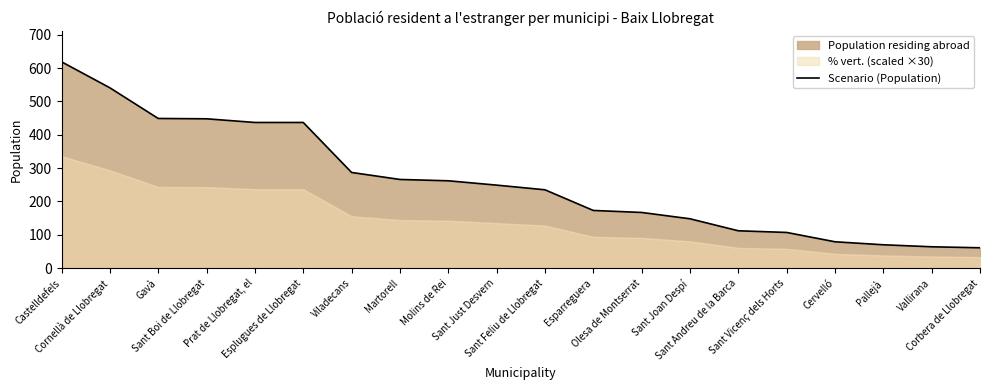

What is the smallest value displayed?

61